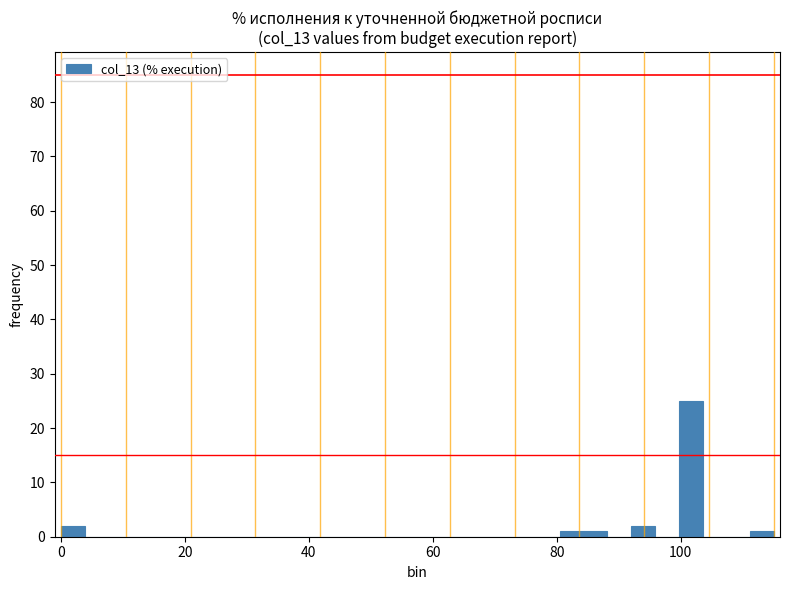

Around what value on the x-axis is the tallest bar? Give the approximate position of its centre, as read against the axis.

102